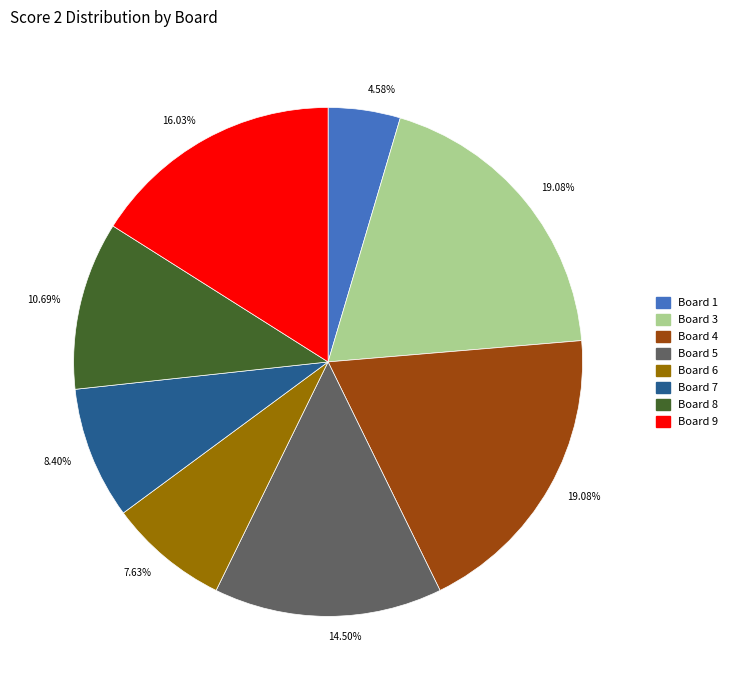

Approximately how many times larger is the value at Board 4 compared to Board 7?

2.3